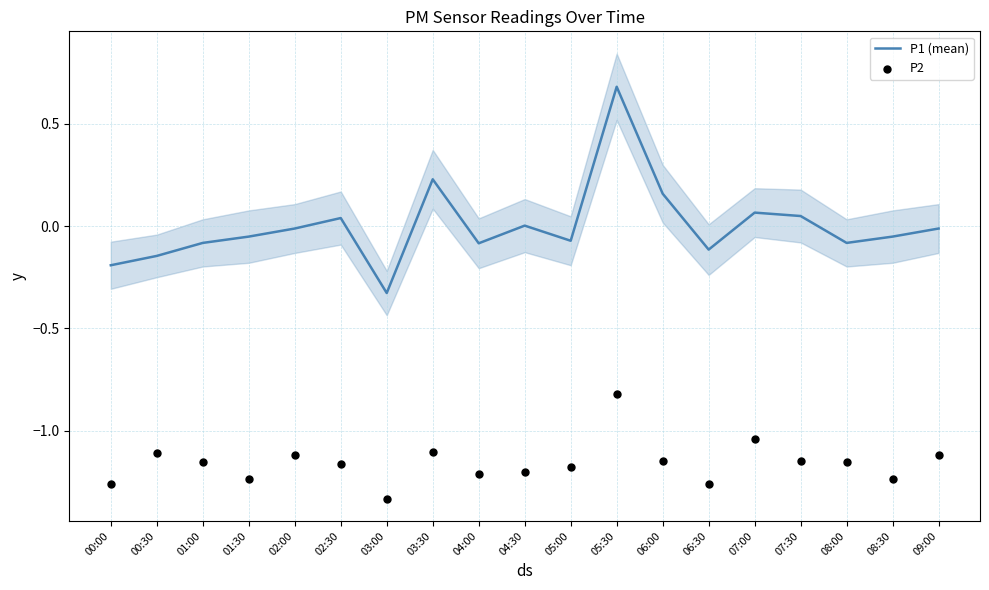

Which series has the largest total across all categories?

P1 (mean)